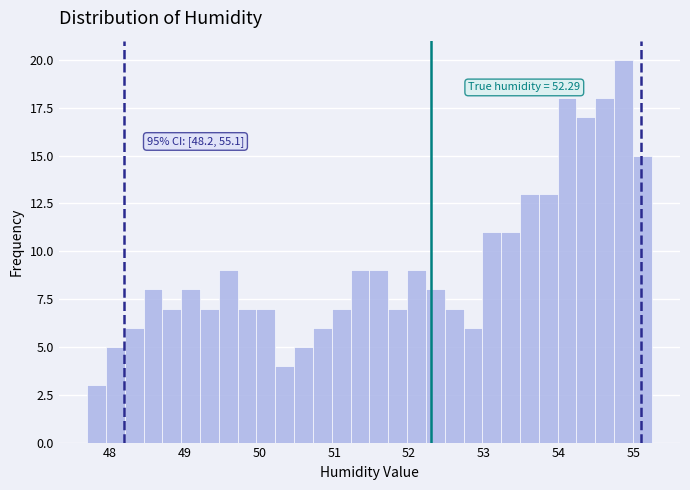

Read against the x-axis, roughly where is the centre of the tallest bar?

54.9